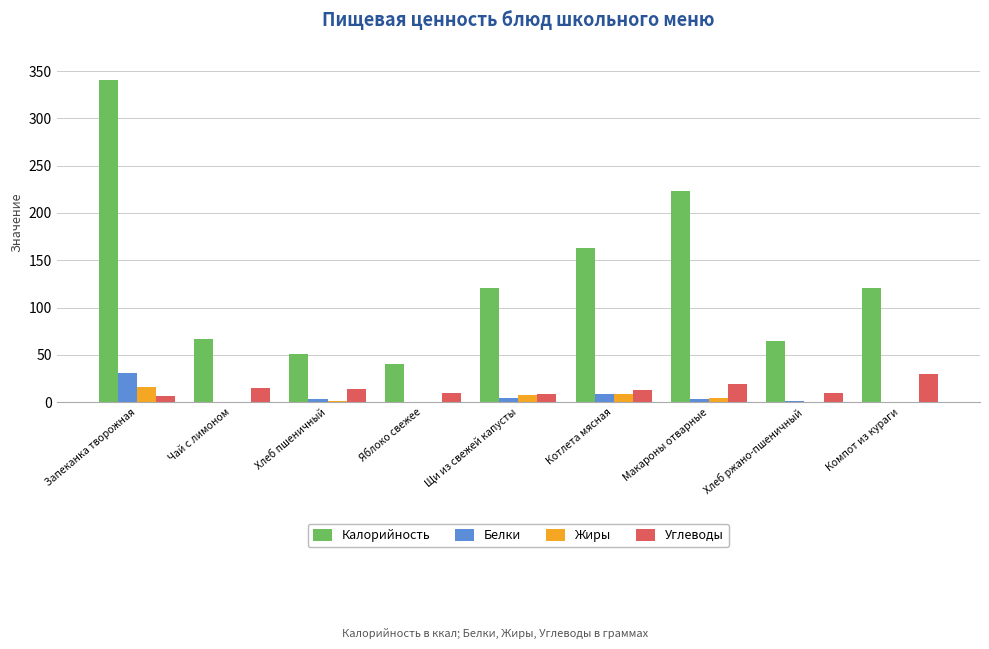

At which category is the sum across all series the highest?

Запеканка творожная